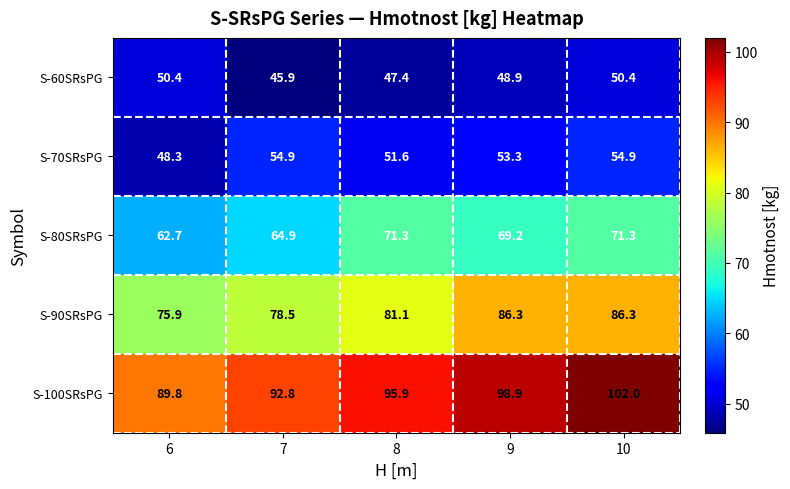

Which series changed the most between 8 and 9?

S-90SRsPG